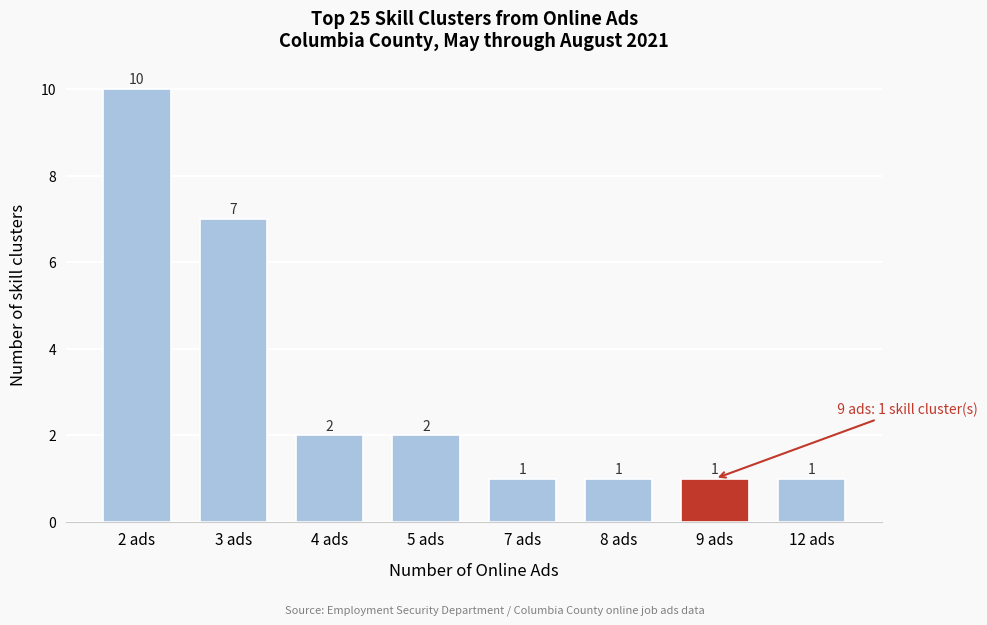

Reading left to right, what are all the values shown in this chart?

2 ads=10	3 ads=7	4 ads=2	5 ads=2	7 ads=1	8 ads=1	9 ads=1	12 ads=1